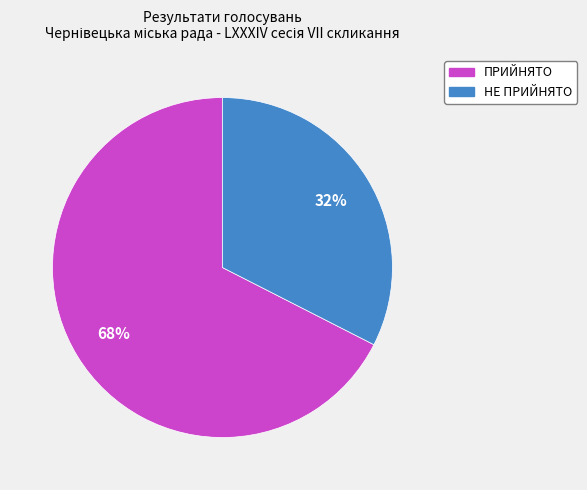

Count the number of slices in the pie.

2